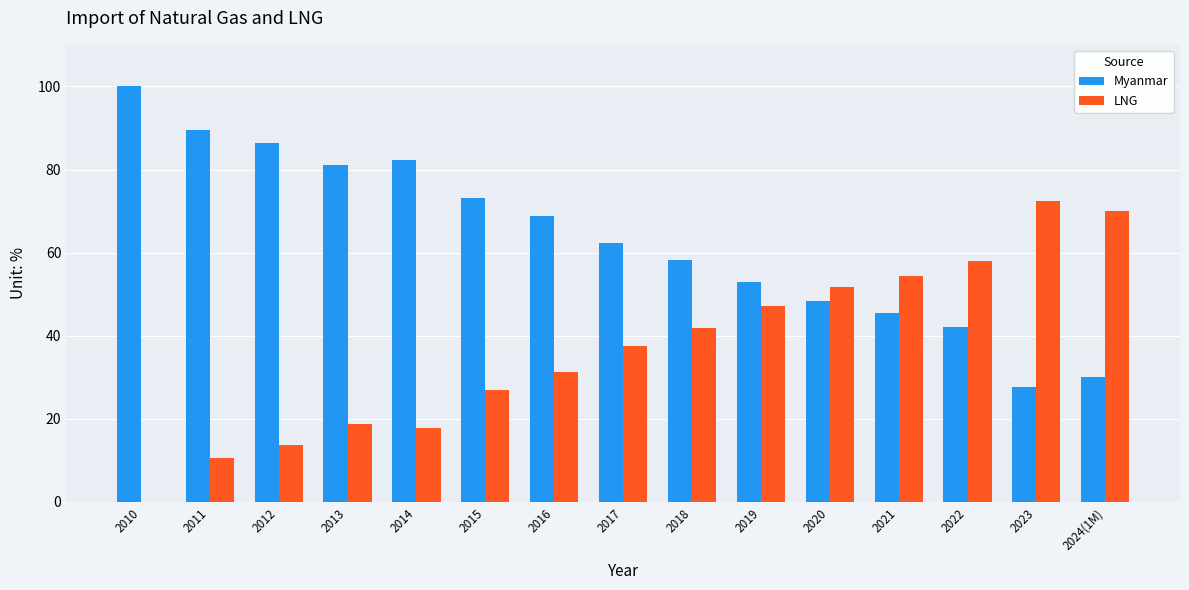

What is the sum of the LNG values at 2024(1M) and 2023?

142.4